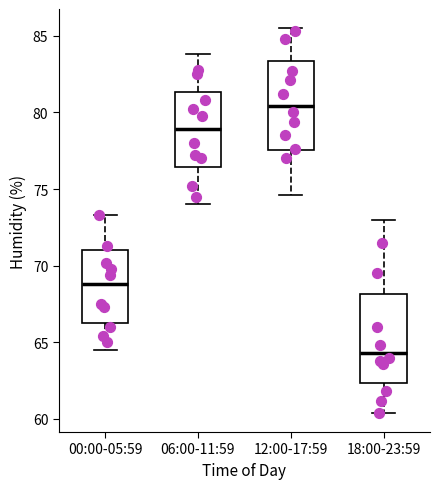

Reading left to right, transcribe this box plot: for each box, give where its median line is, the range the box spans, and where its two whiskers end, as read against the y-axis. The values are not printed on the chart, so give them approximately, as read against the axis.

00:00-05:59: median 69.0, box 66.5 to 71.0, whiskers 64.5 to 73.5
06:00-11:59: median 79.0, box 76.5 to 81.5, whiskers 74.0 to 84.0
12:00-17:59: median 80.5, box 77.5 to 83.5, whiskers 74.5 to 85.5
18:00-23:59: median 64.5, box 62.5 to 68.0, whiskers 60.5 to 73.0